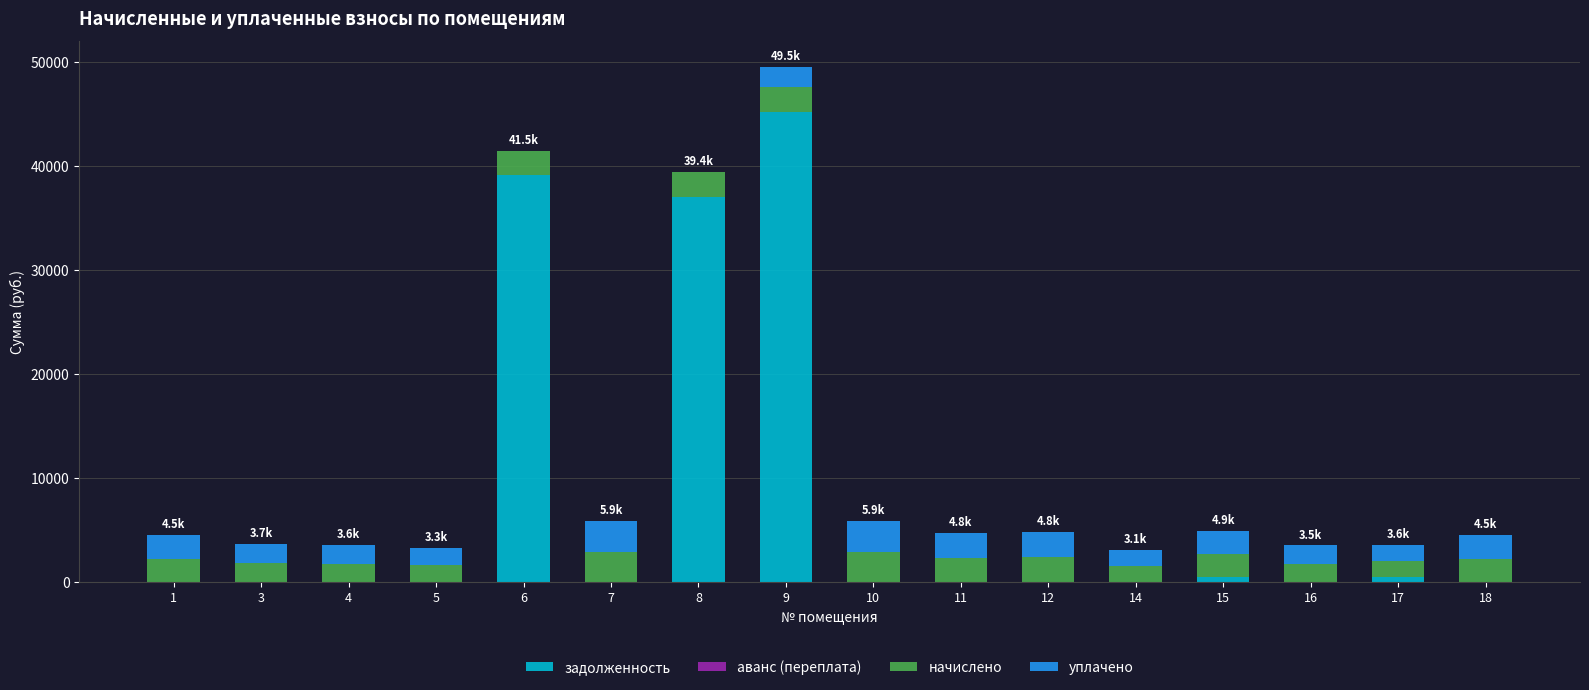

At which category is the sum across all series the highest?

9